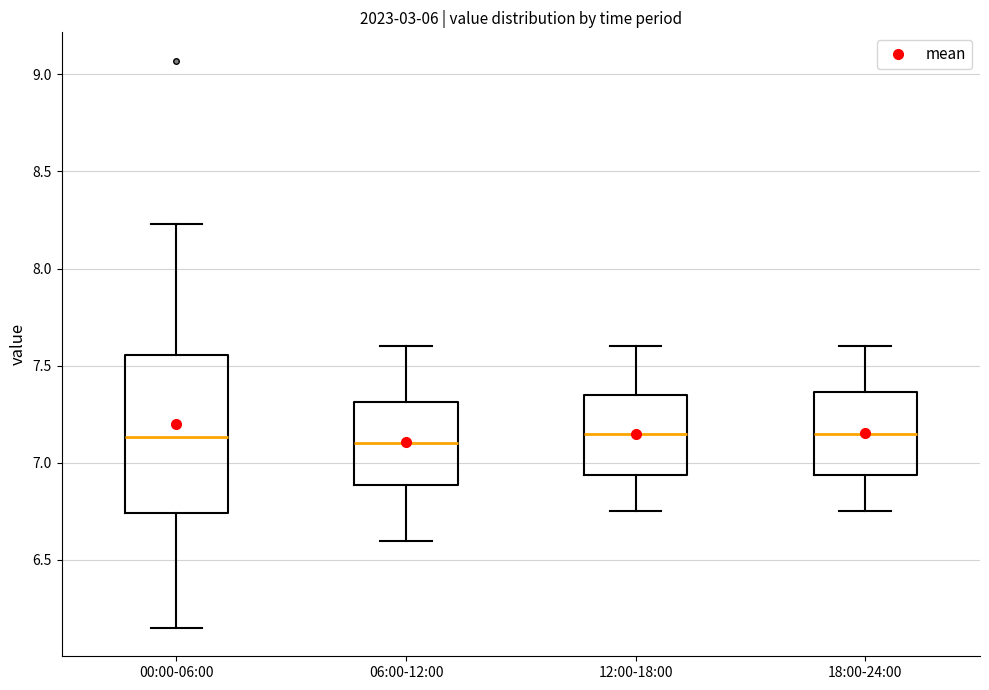

Reading left to right, read every box against the y-axis: the position of its median line, the range the box covers, and the ends of its whiskers. The values are not printed on the chart, so give them approximately, as read against the axis.

00:00-06:00: median 7.15, box 6.75 to 7.55, whiskers 6.15 to 8.25
06:00-12:00: median 7.10, box 6.90 to 7.30, whiskers 6.60 to 7.60
12:00-18:00: median 7.15, box 6.95 to 7.35, whiskers 6.75 to 7.60
18:00-24:00: median 7.15, box 6.95 to 7.35, whiskers 6.75 to 7.60